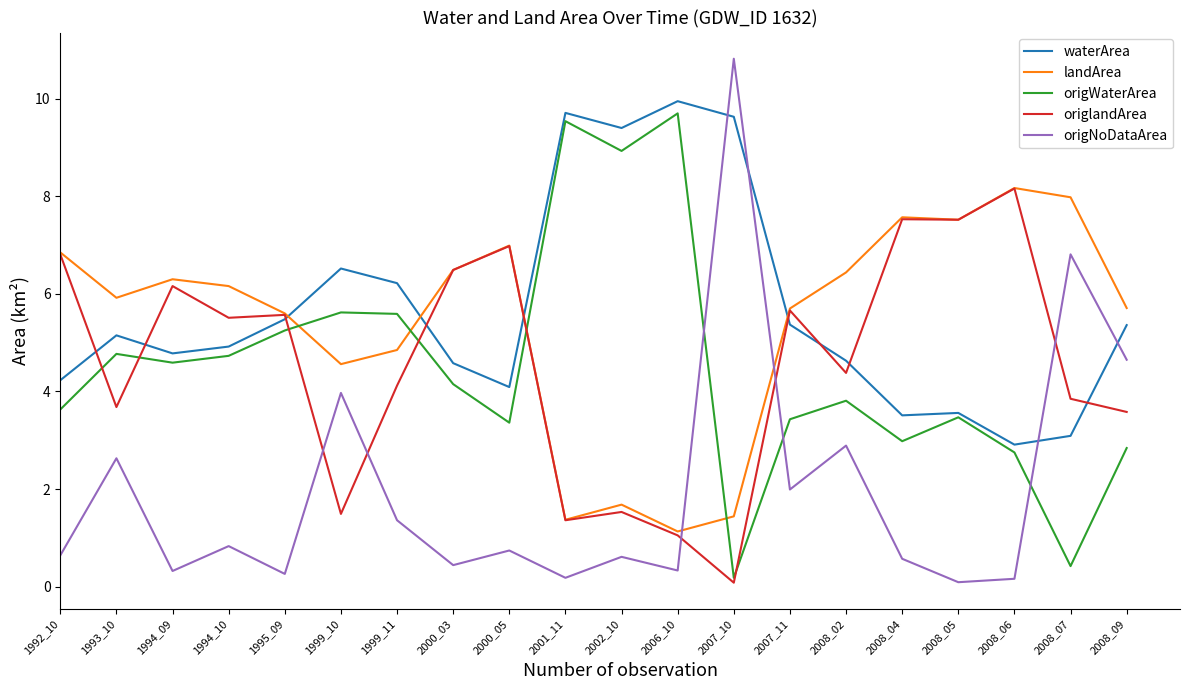

What is the difference between the second highest and minimum values in the origNoDataArea series?

6.7